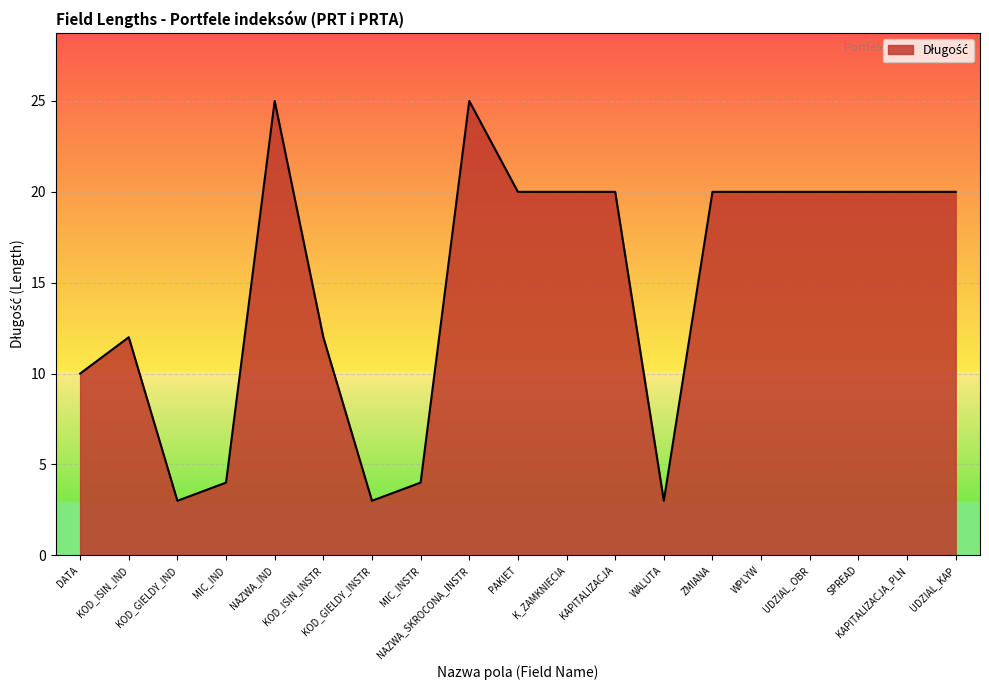

What is the difference between the maximum and minimum values?

22